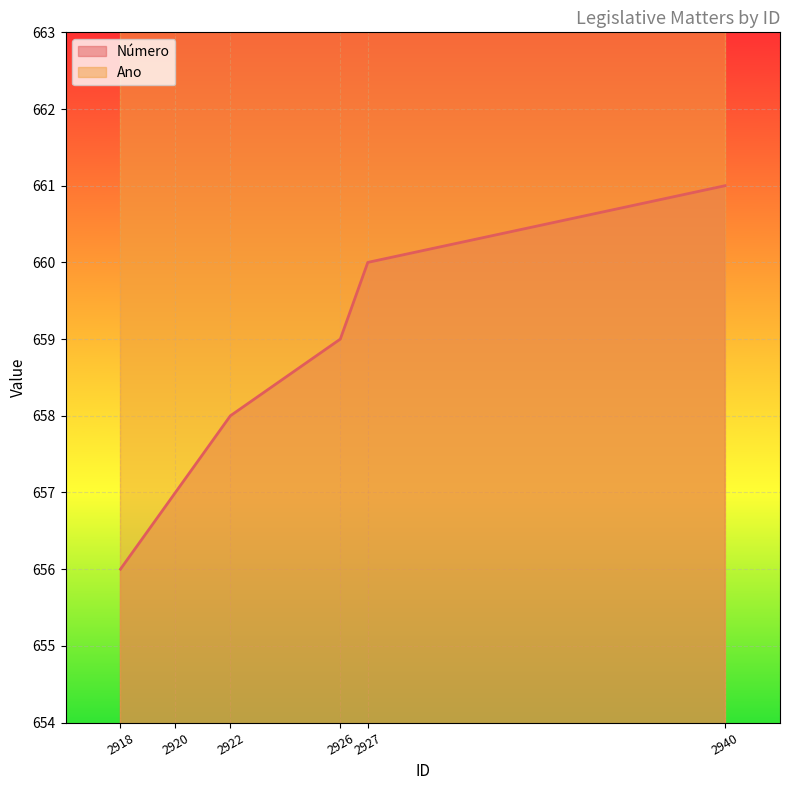

What is the sum of all values?

3951